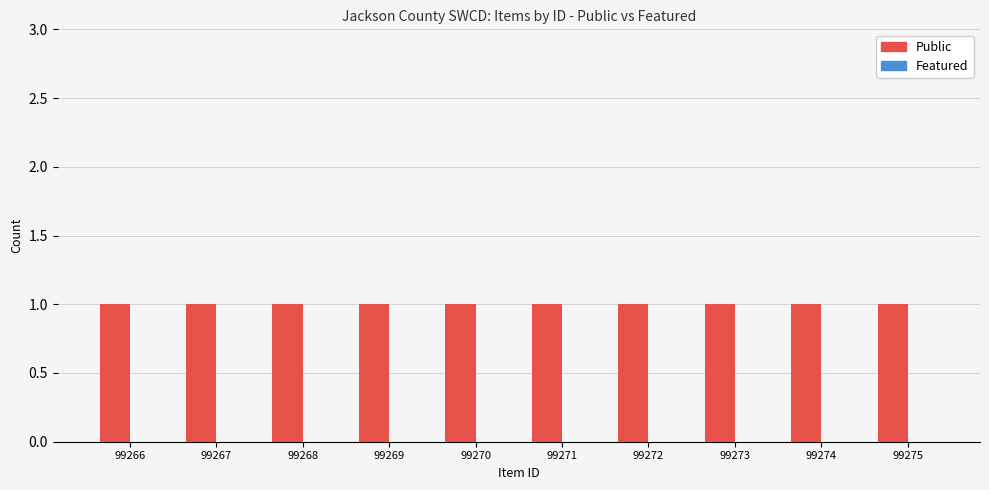

Which series has the widest spread of values?

Public